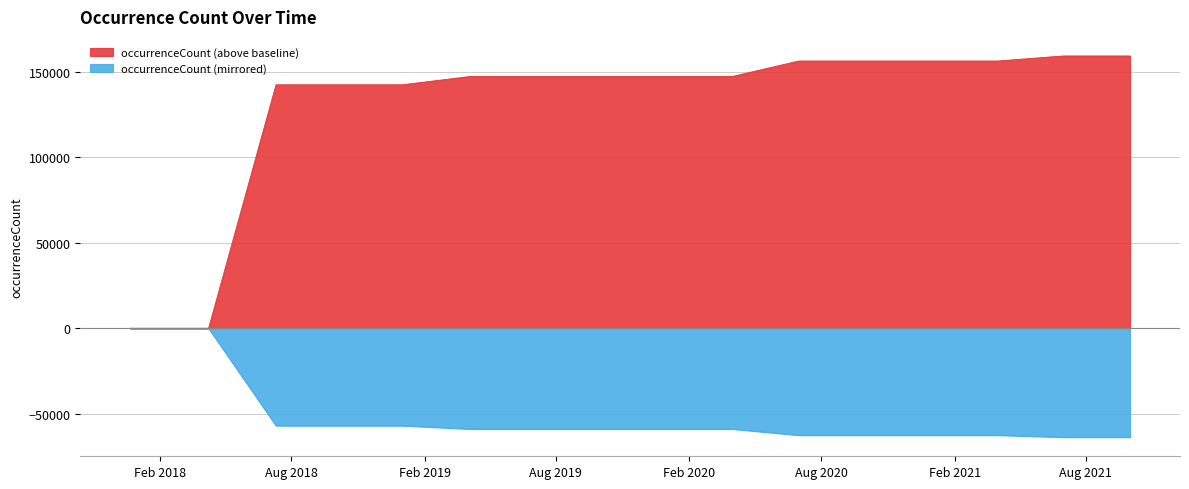

What is the sum of the values at 2018-07-11 and 2019-10-09?

289646